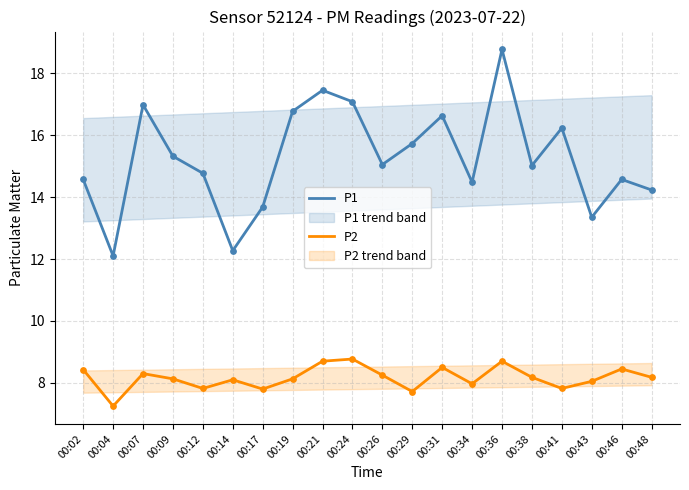

At which category is the sum across all series the highest?

00:36